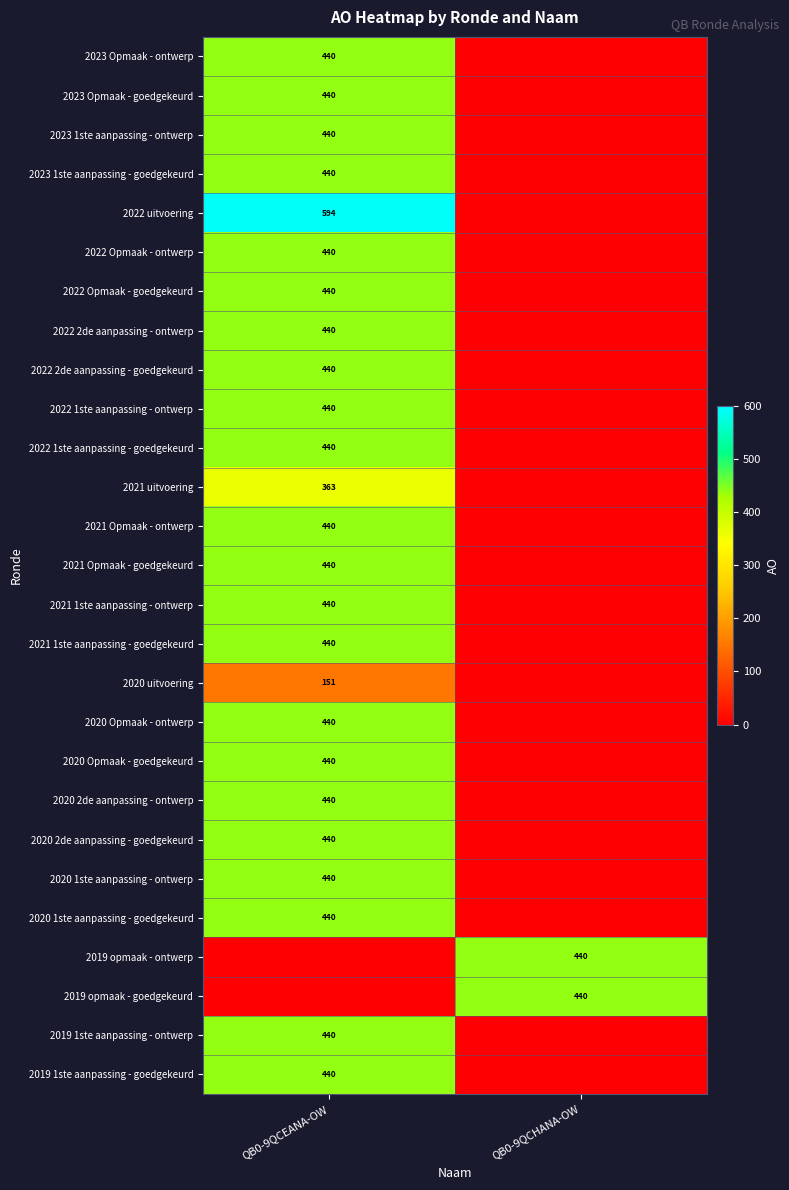

At which category is the sum across all series the highest?

QB0-9QCEANA-OW